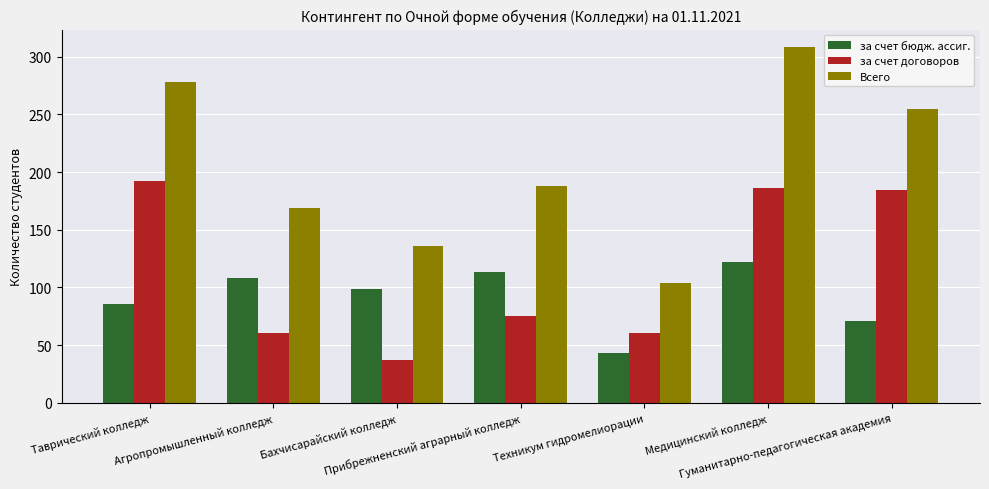

Where is за счет бюдж. ассиг. nearest to the value 82?

Таврический колледж